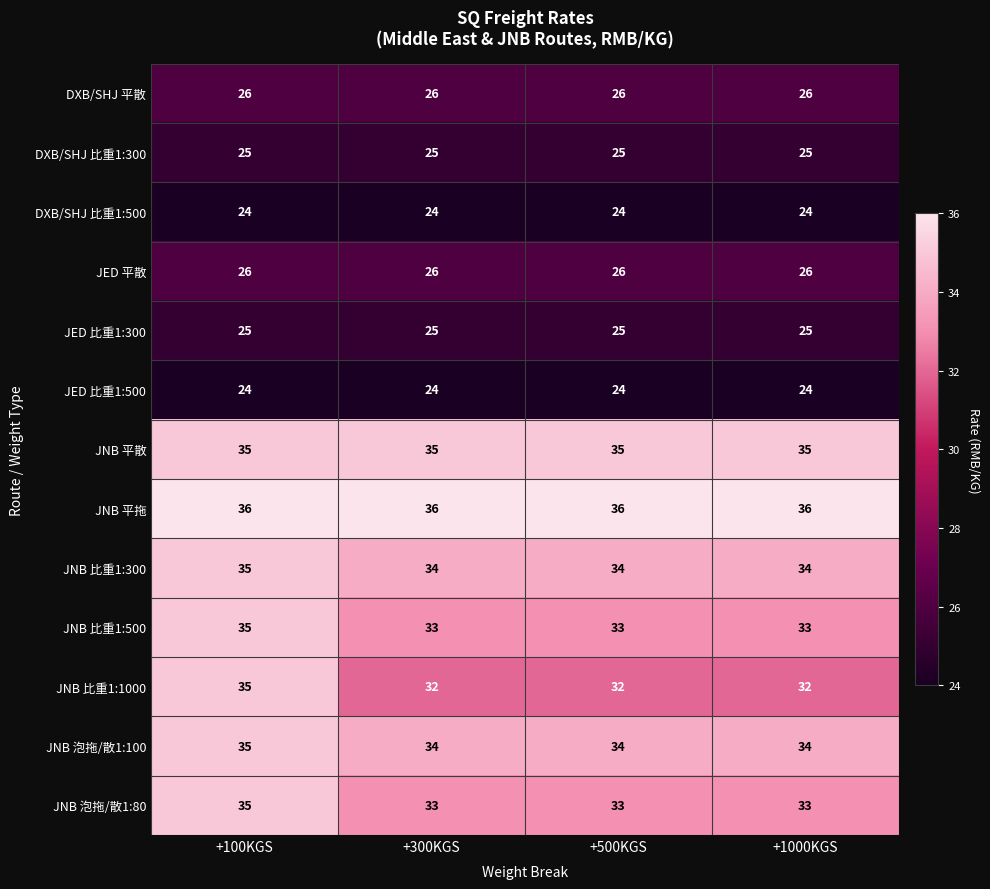

The JNB 泡拖/散1:80 series shows 33 at +1000KGS. True or false?

True